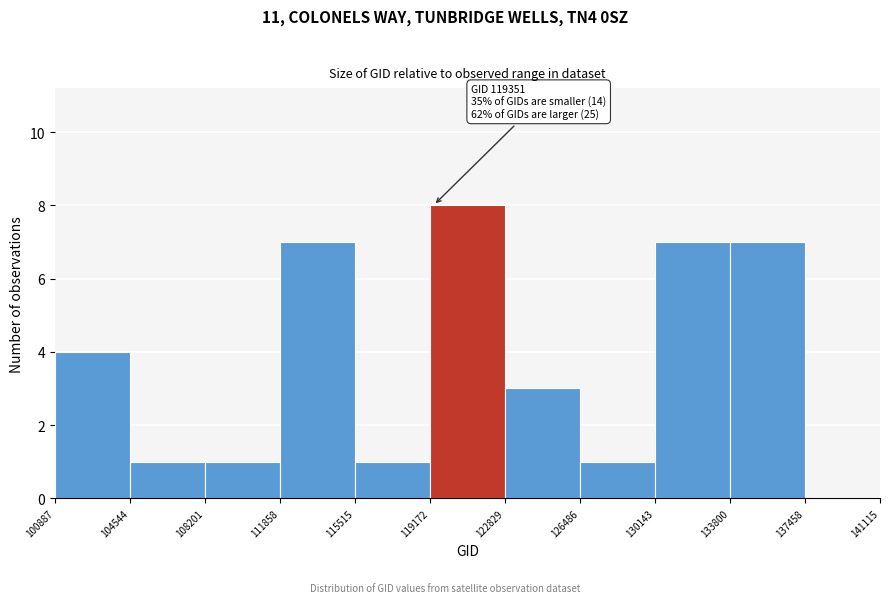

Over which range of the x-axis is the bar tallest?

119172 to 122829